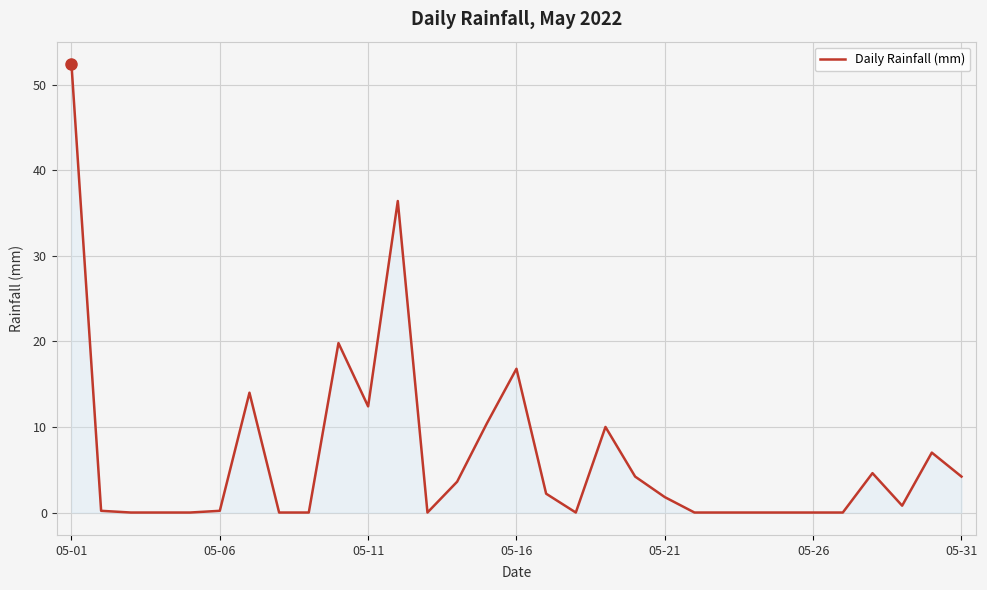

What is the greatest value displayed?

52.4